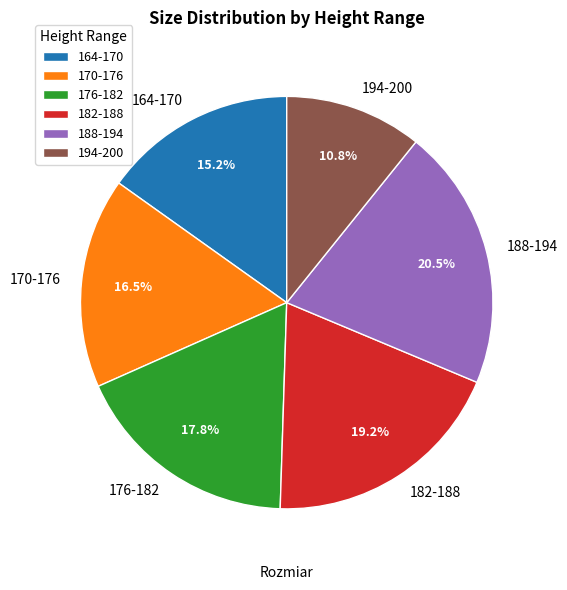

To the nearest percent, what is the difference between the largest and smallest slice percentages?

10%